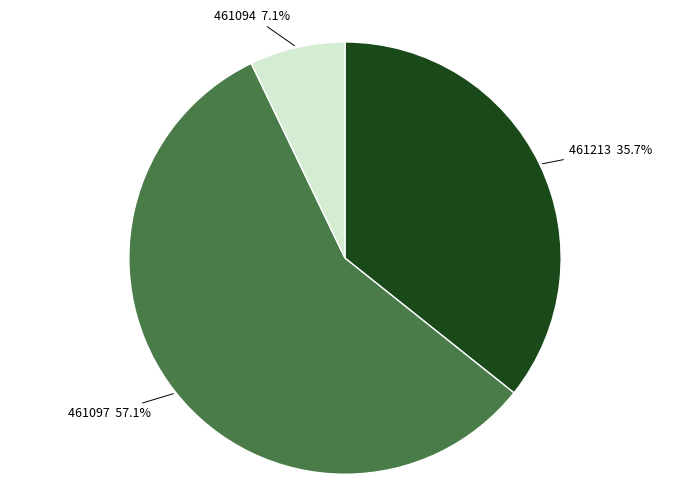

Is there any slice that represents more than half of the pie?

Yes